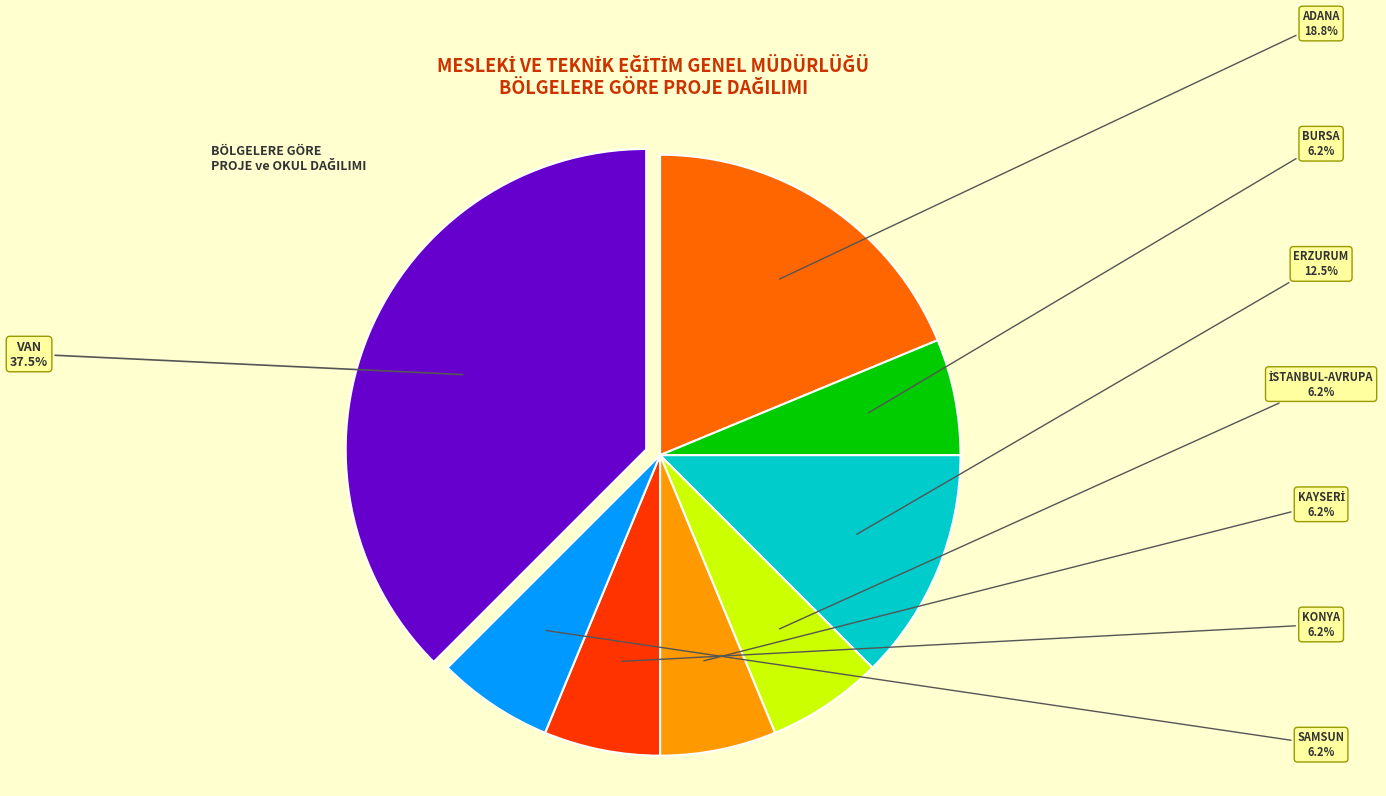

Is there any slice that represents more than half of the pie?

No